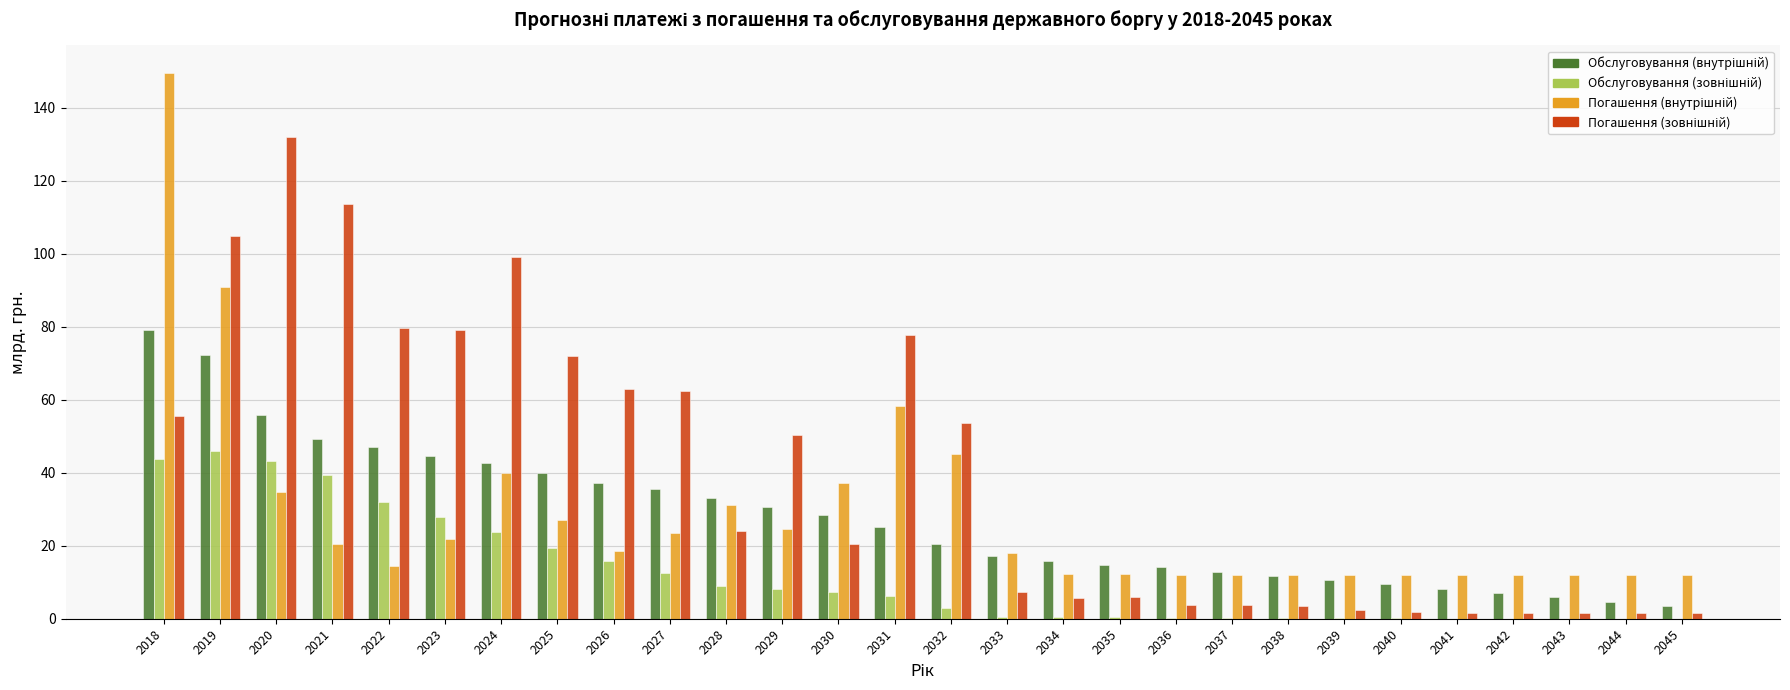

At which category is the sum across all series the highest?

2018